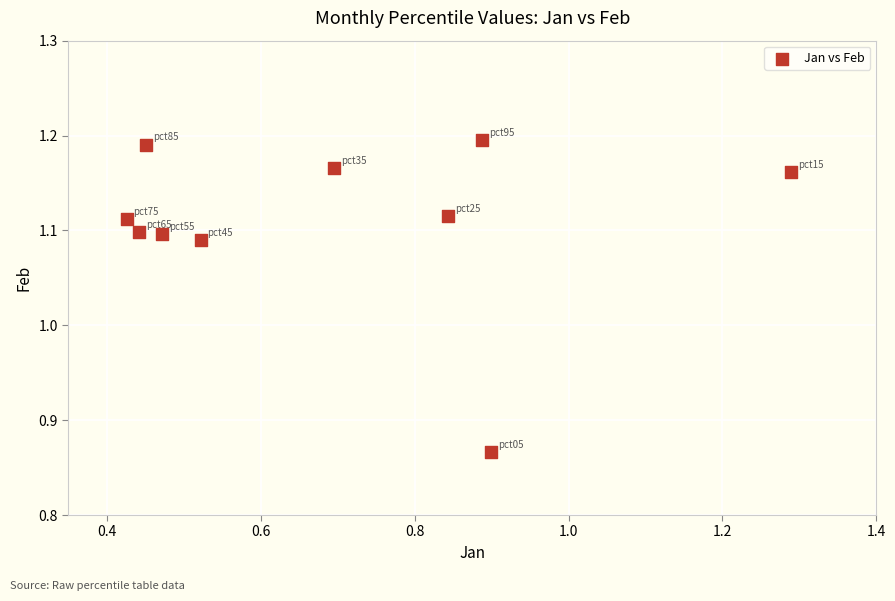

What is the range of Y values (max minus min)?

0.3